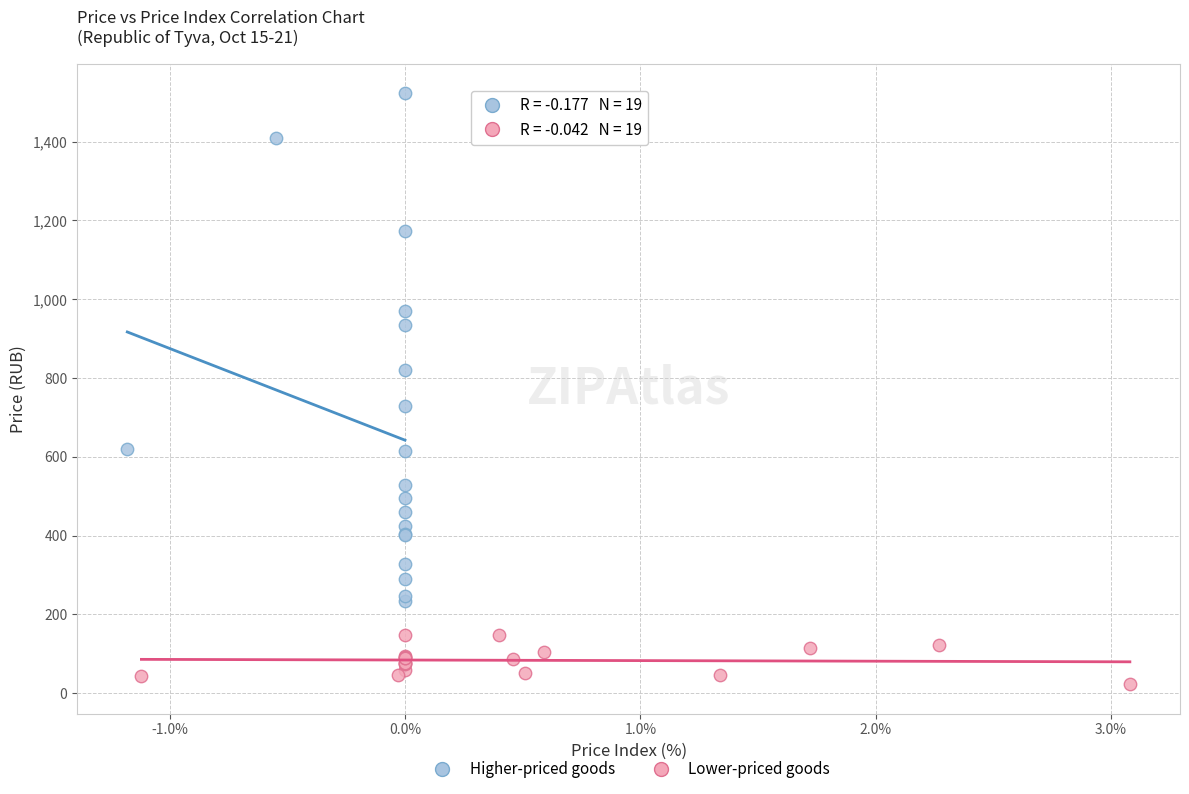

Which series contains the lowest Y value?

Lower-priced goods